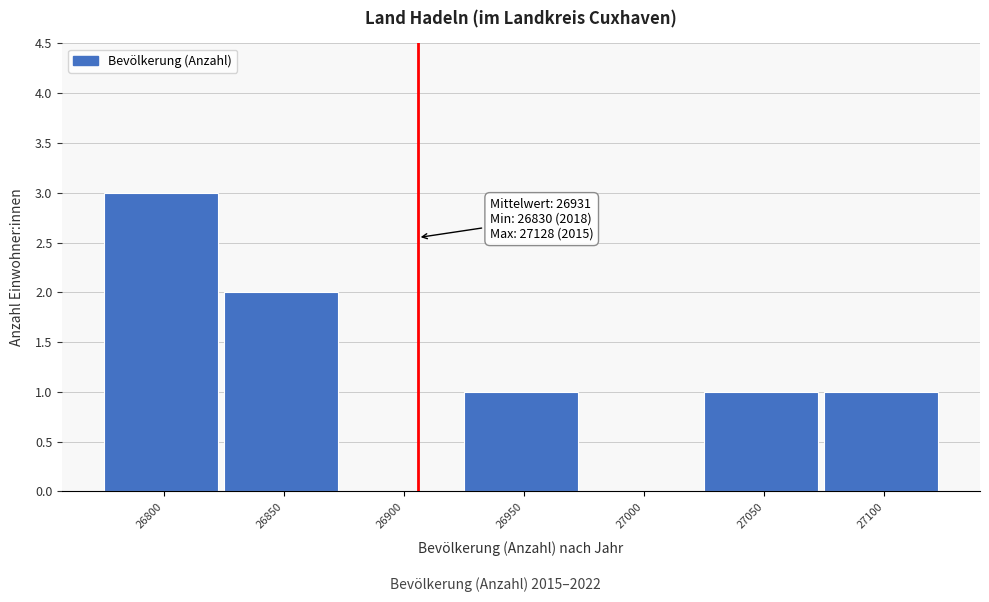

Reading left to right, what are all the values shown in this chart?

26800=3	26850=2	26900=0	26950=1	27000=0	27050=1	27100=1